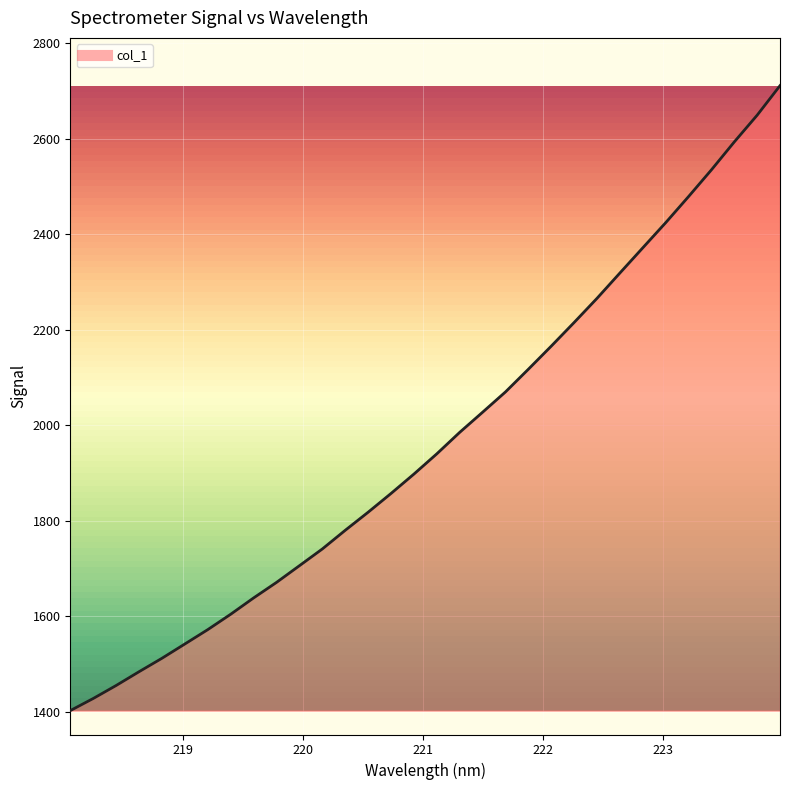

What is the difference between the maximum and minimum values?

1308.3